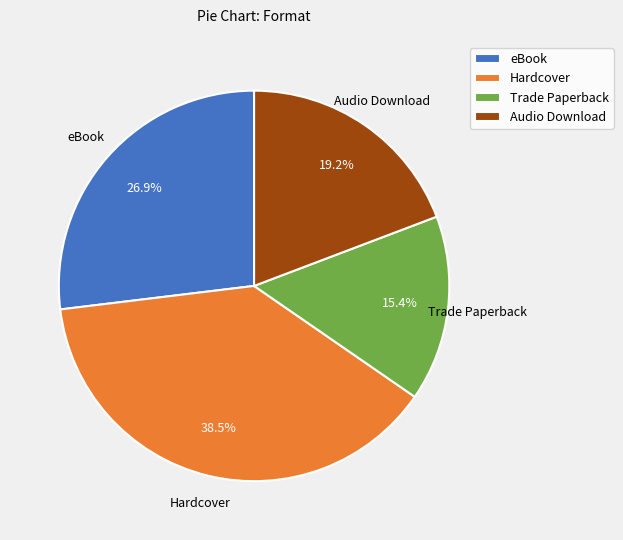

To the nearest percent, what portion does Trade Paperback represent?

15%